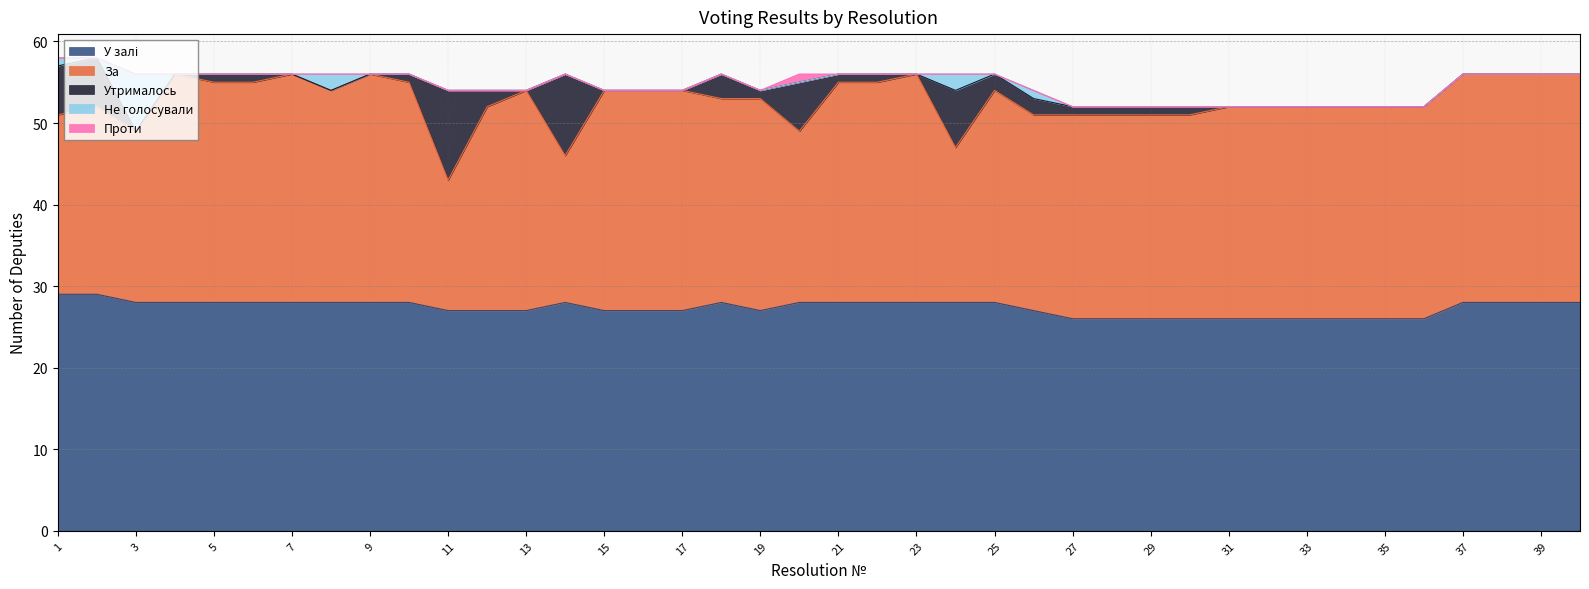

Rank the series at 38 from lowest to highest value.

Утрималось, Не голосували, Проти, За, У залі